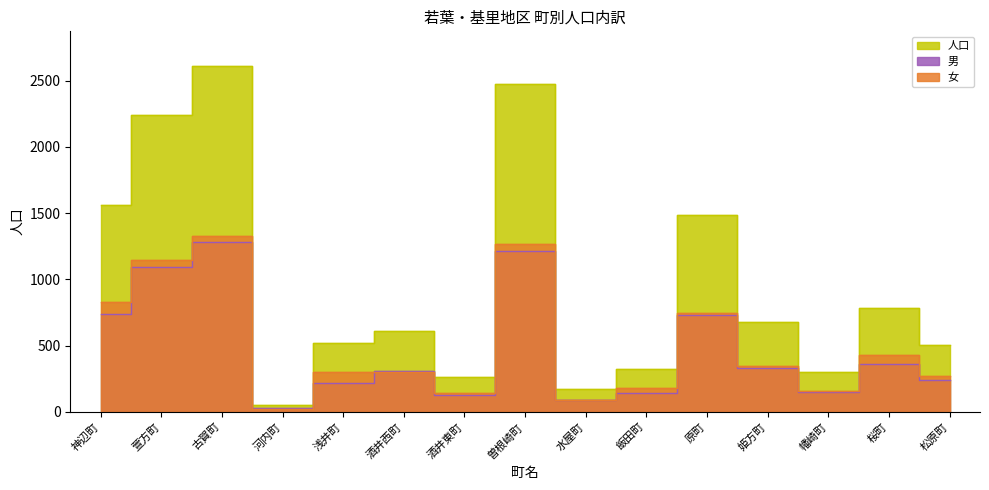

What is the spread (max minus min) of values at 幡崎町?

158